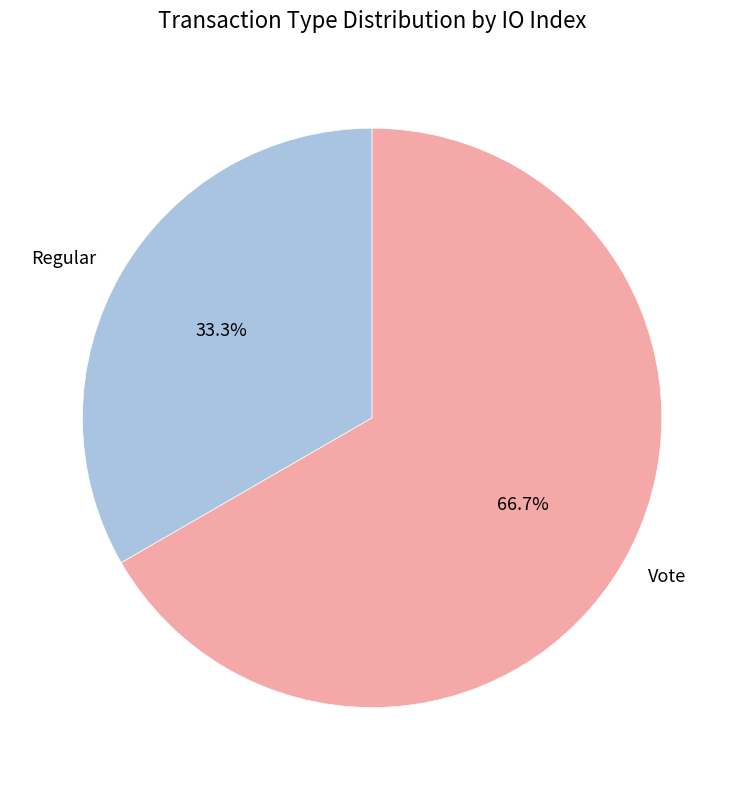

Between Vote and Regular, which is larger?

Vote